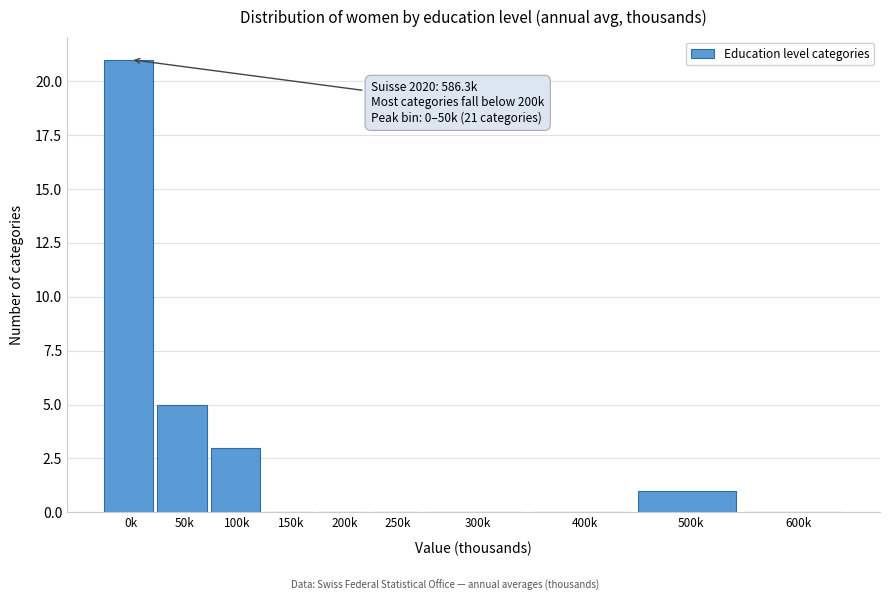

Reading left to right, transcribe all the data shown in this chart.

0k=21	50k=5	100k=3	150k=0	200k=0	250k=0	300k=0	400k=0	500k=1	600k=0